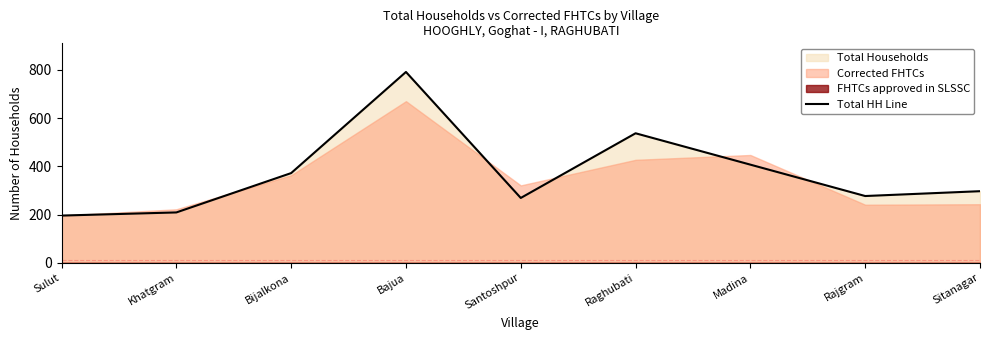

Rank the categories by value from highest to lowest.

Bajua, Raghubati, Madina, Bijalkona, Sitanagar, Rajgram, Santoshpur, Khatgram, Sulut